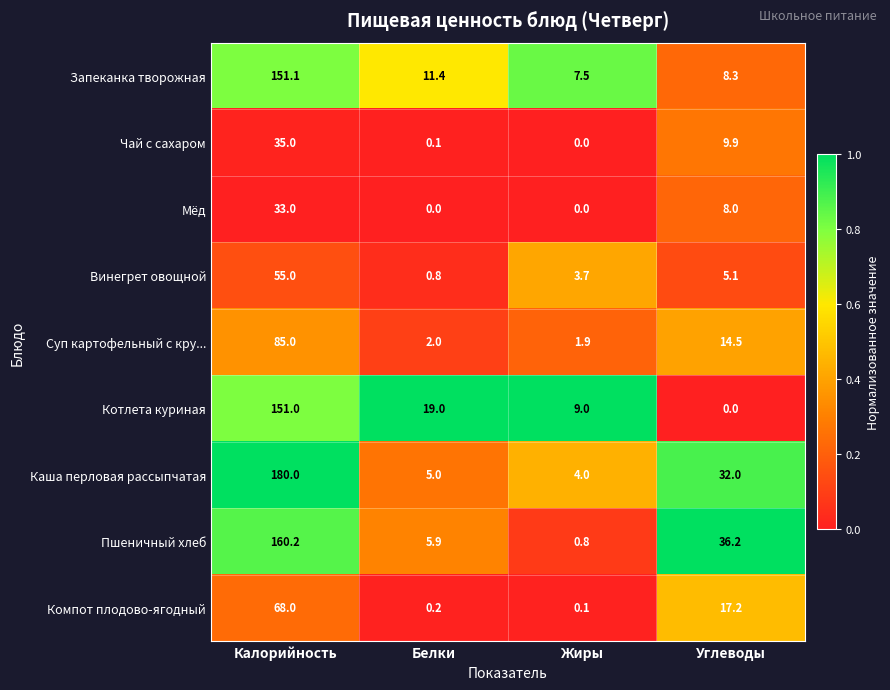

Is it true that Котлета куриная equals 0.0 at Углеводы?

True